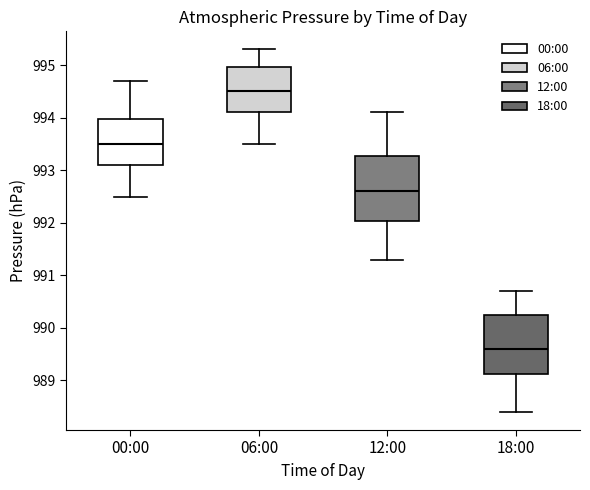

Reading left to right, read every box against the y-axis: the position of its median line, the range the box covers, and the ends of its whiskers. The values are not printed on the chart, so give them approximately, as read against the axis.

00:00: median 993.5, box 993.1 to 994.0, whiskers 992.5 to 994.7
06:00: median 994.5, box 994.1 to 995.0, whiskers 993.5 to 995.3
12:00: median 992.6, box 992.0 to 993.3, whiskers 991.3 to 994.1
18:00: median 989.6, box 989.1 to 990.3, whiskers 988.4 to 990.7